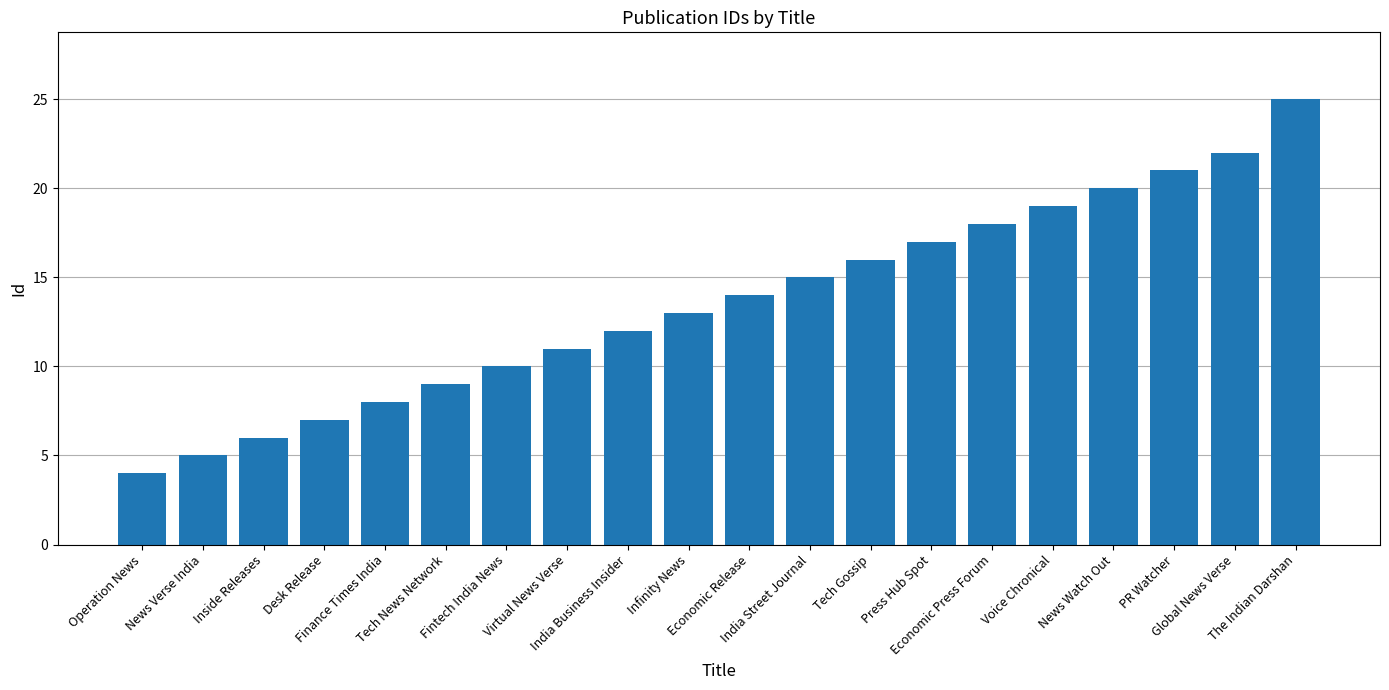

What is the difference between the maximum and minimum values?

21